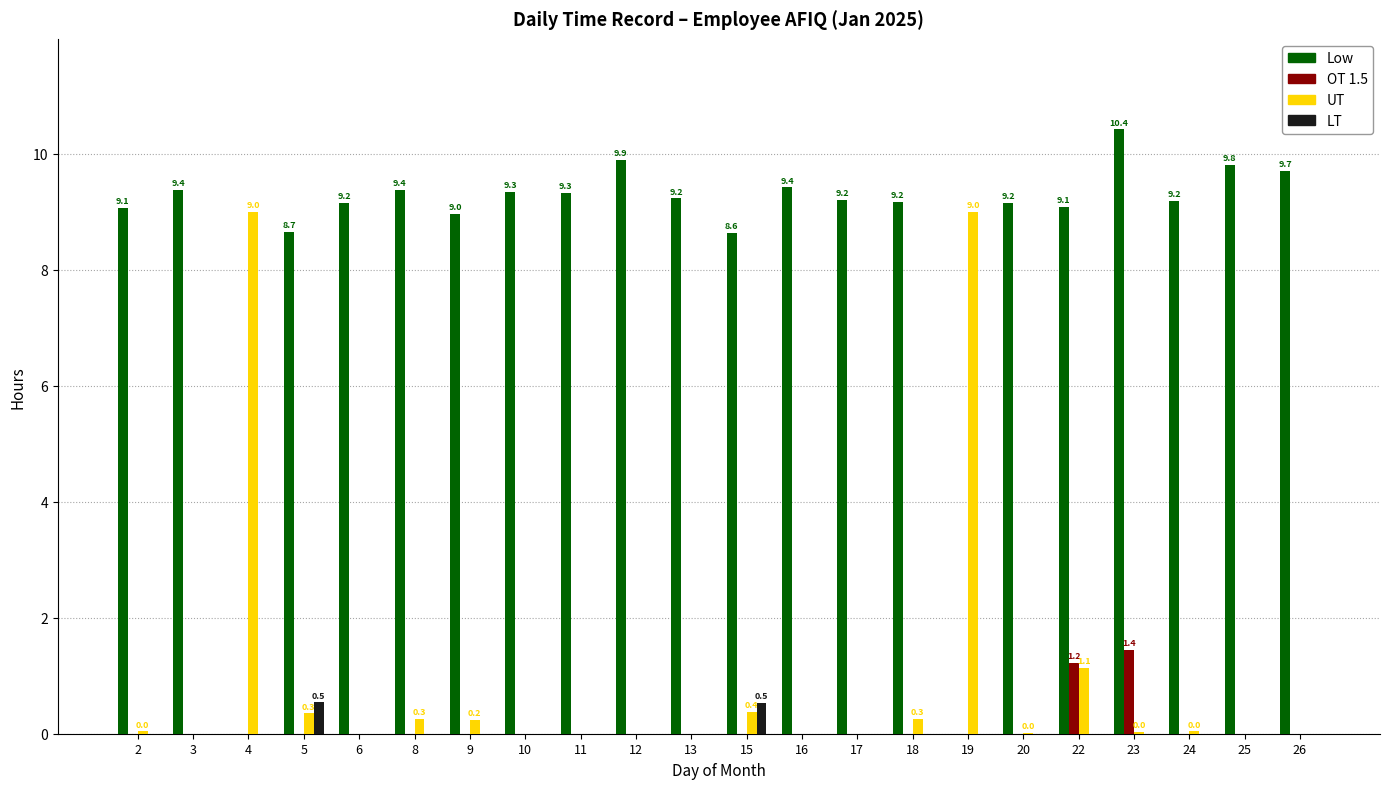

The value of OT 1.5 at 24 is 0.0. True or false?

True